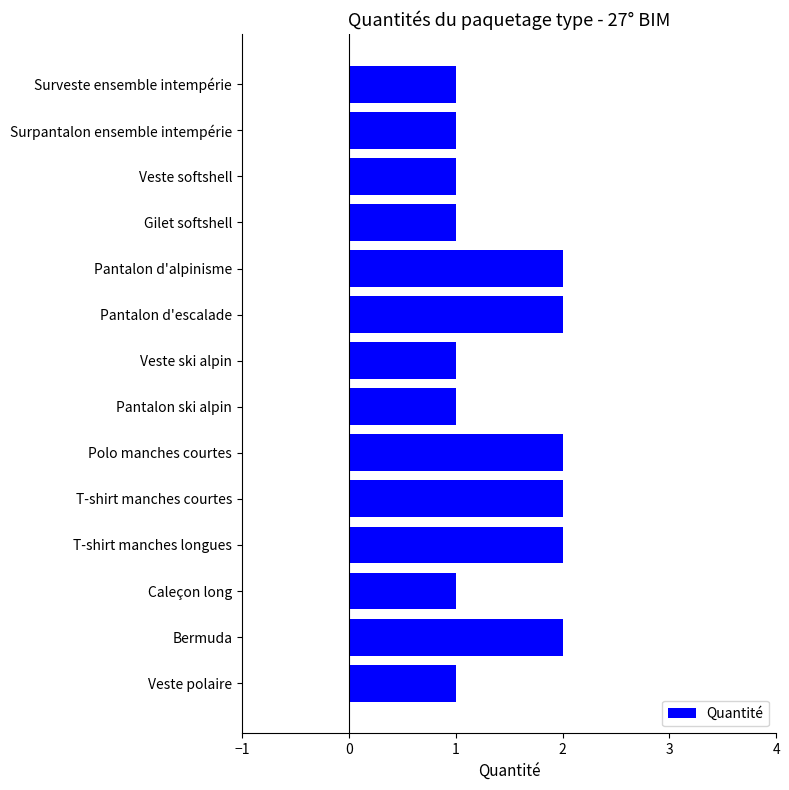

The value at Pantalon ski alpin is 1. True or false?

True